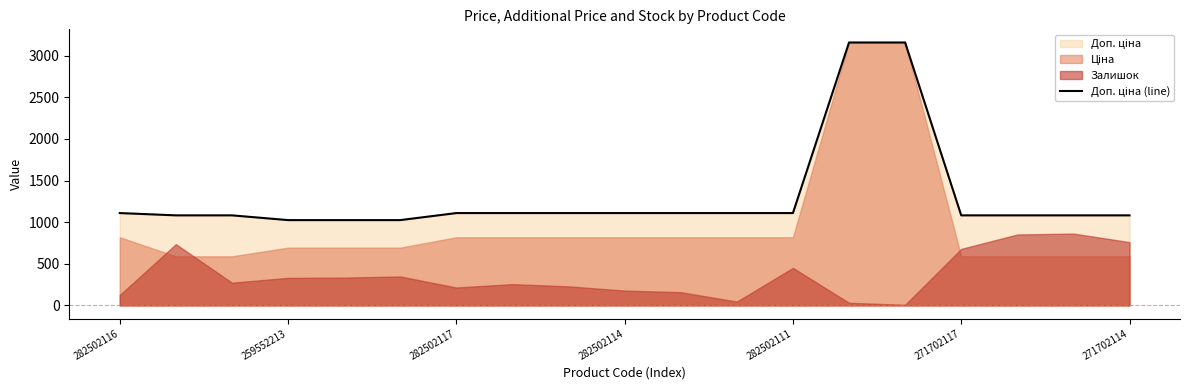

Is it true that the value at 282502111 is 1109.2?

True